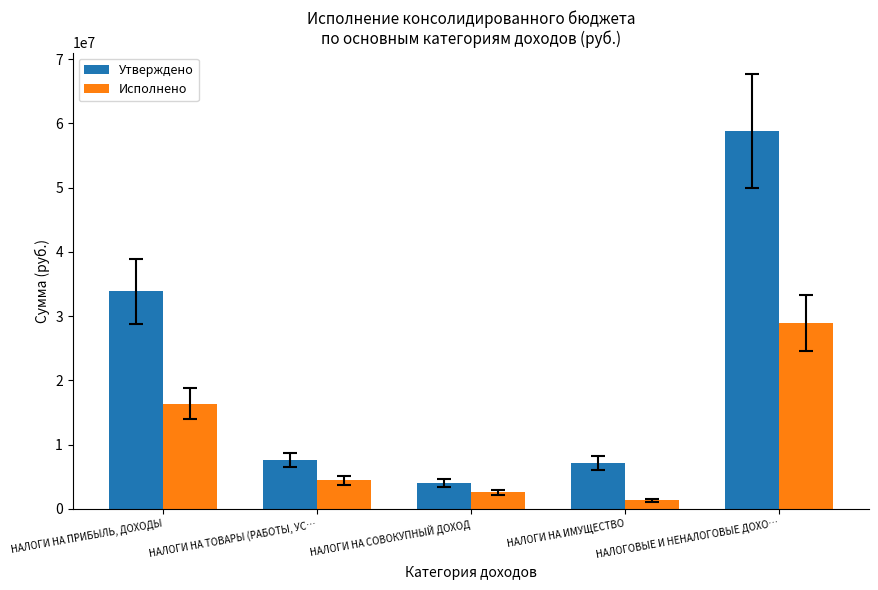

What are all the series names shown in the legend?

Утверждено, Исполнено